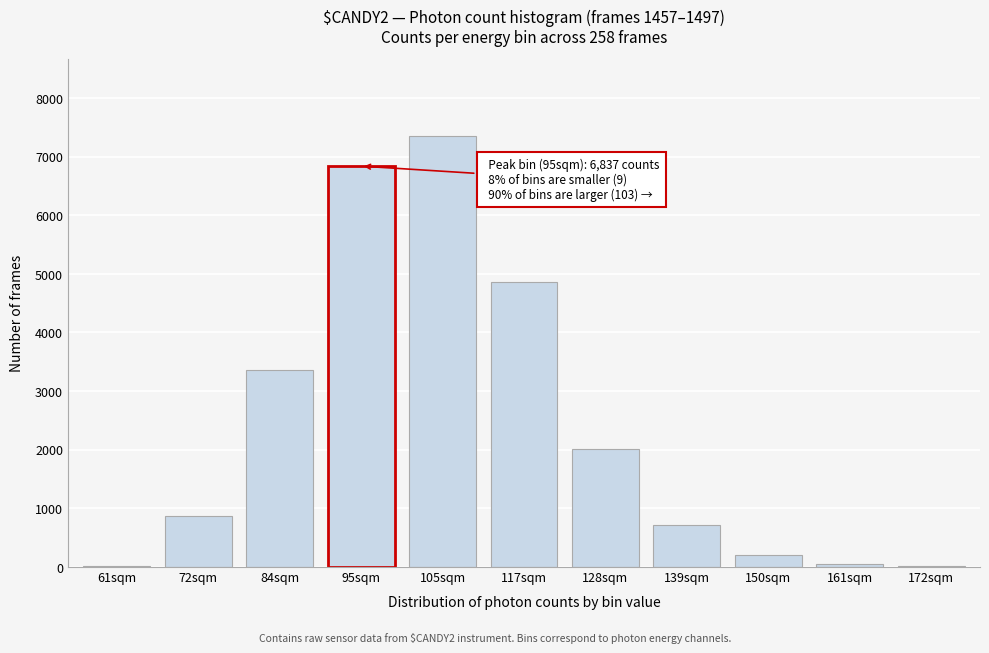

At which category does the chart reach its peak across all series?

105sqm